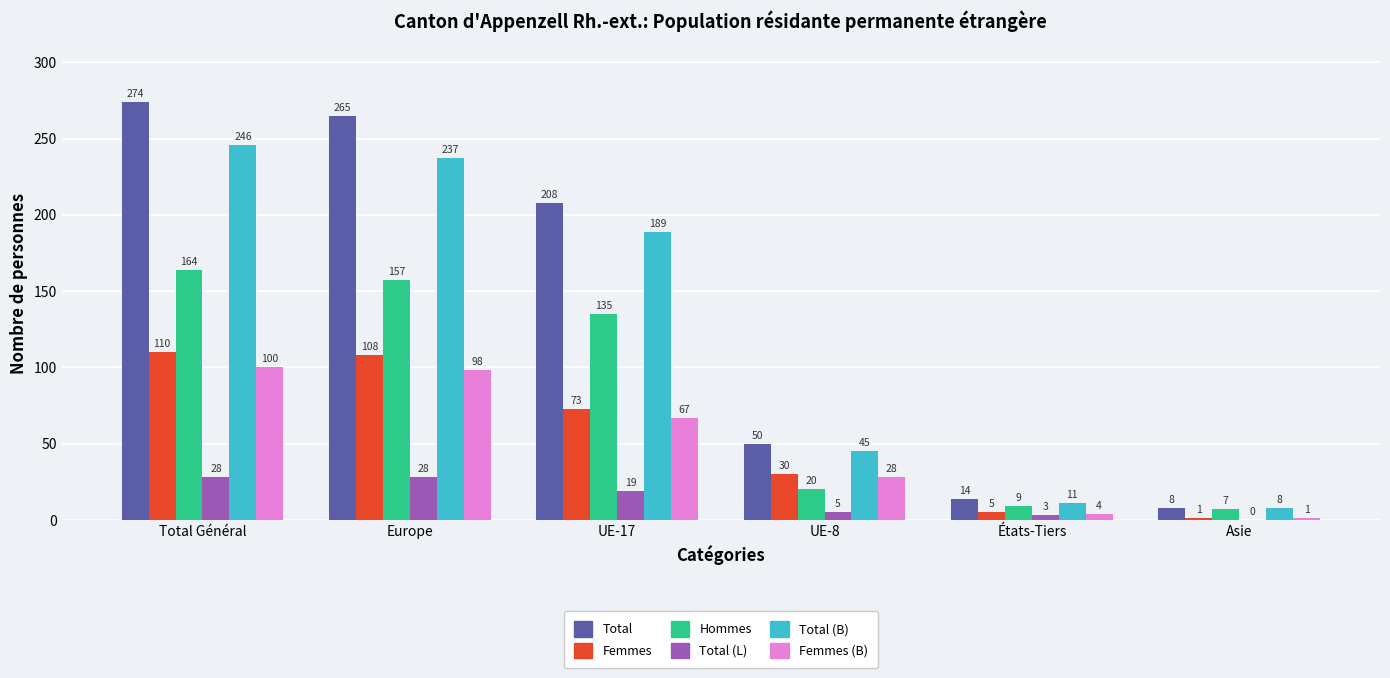

Between Europe and Asie, which series saw the biggest shift?

Total